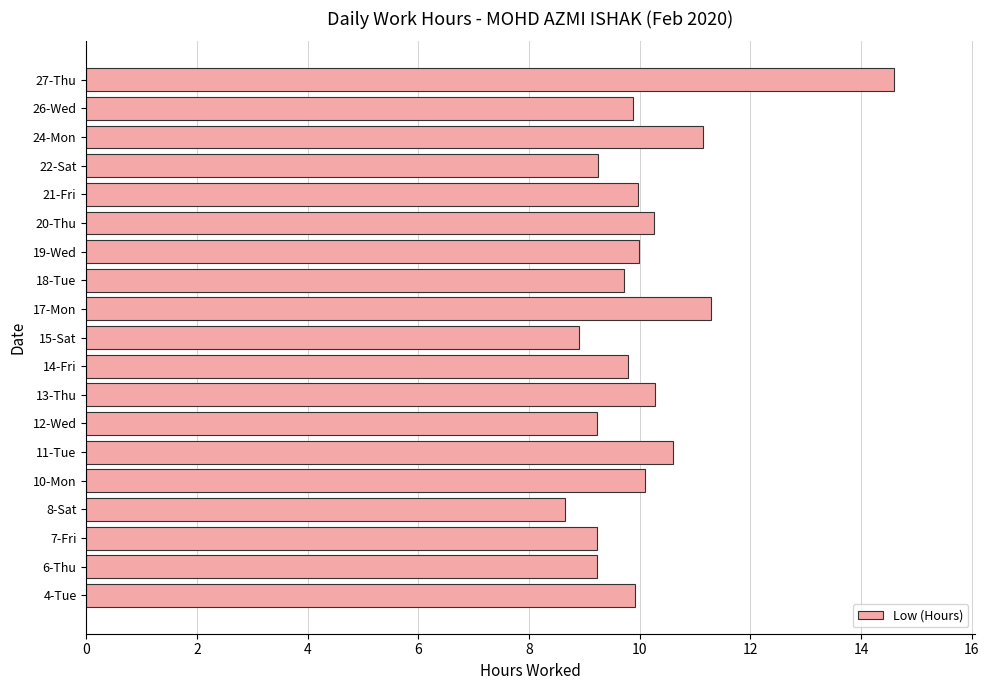

How many data points are less than 9?

2